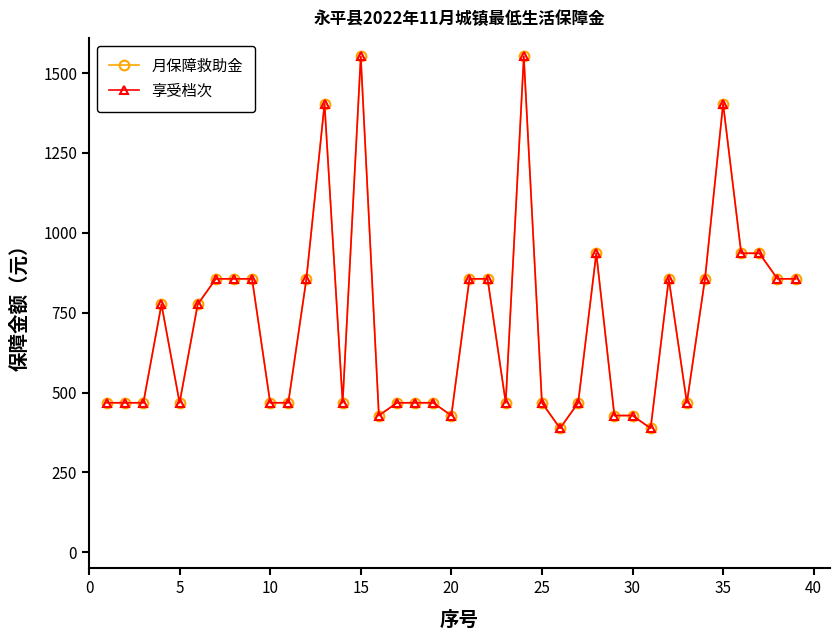

True or false: 月保障救助金 and 享受档次 cross at least once.

False